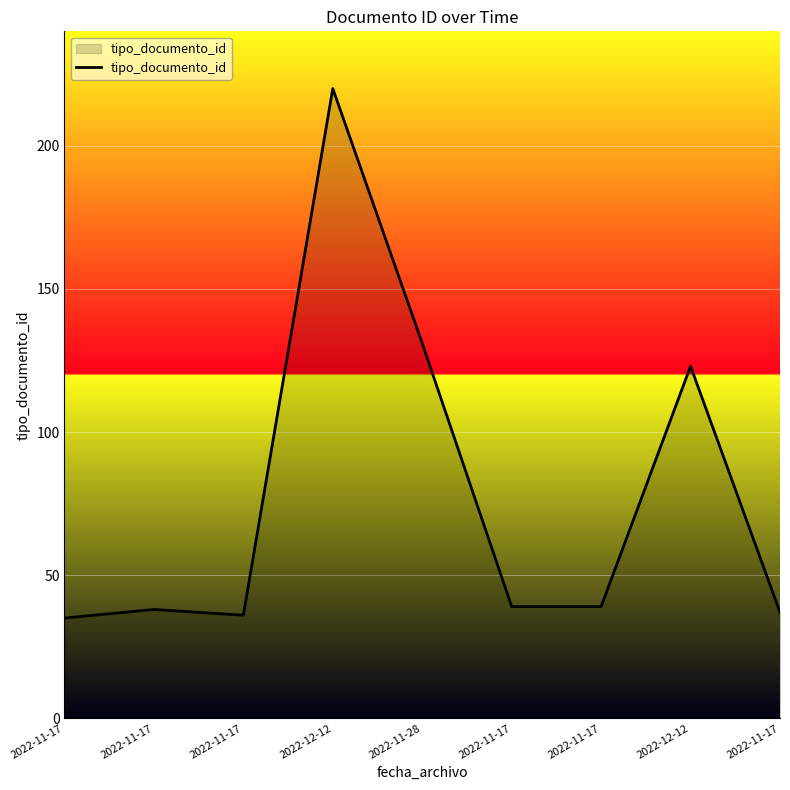

Does the chart display data point markers on the line(s)?

No